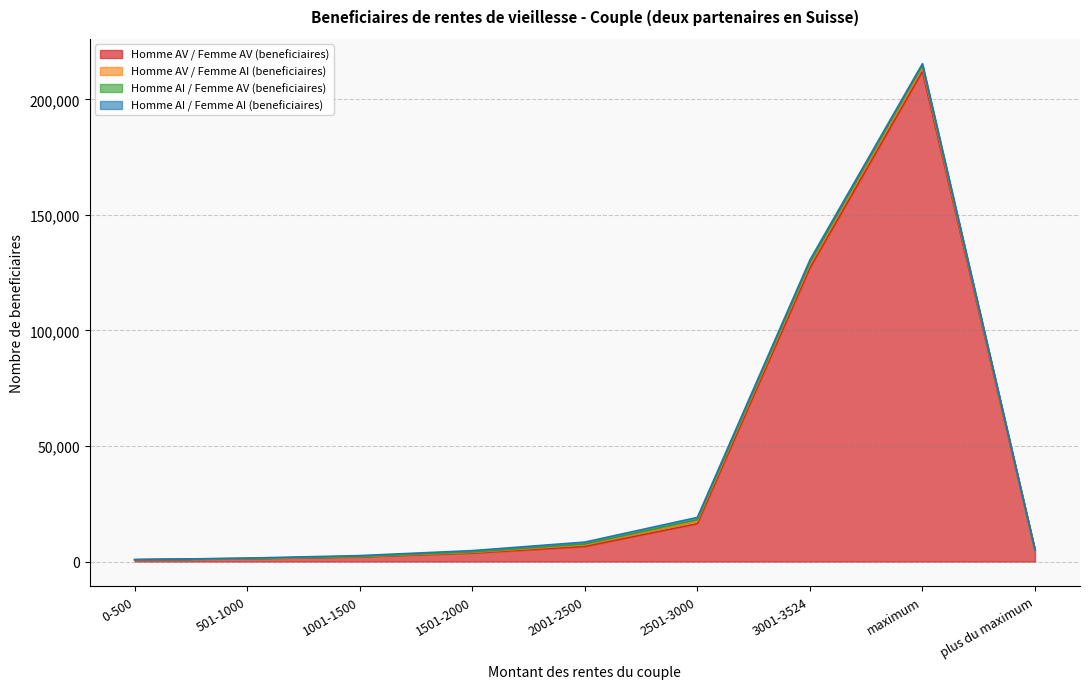

What is the difference between the maximum and minimum values in the Homme AI / Femme AV (beneficiaires) series?

819